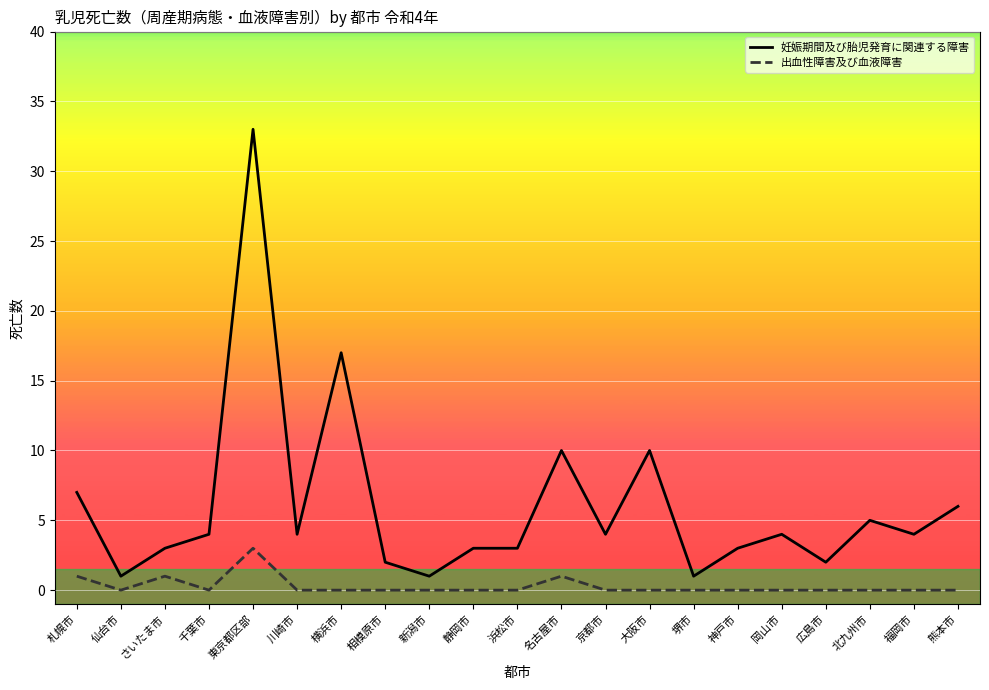

The 出血性障害及び血液障害 series shows 2 at 福岡市. True or false?

False